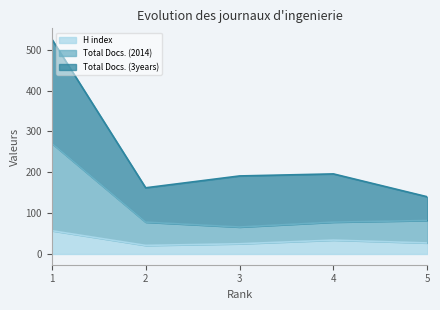

What is the approximate value of H index at 5, to the nearest 5?

25